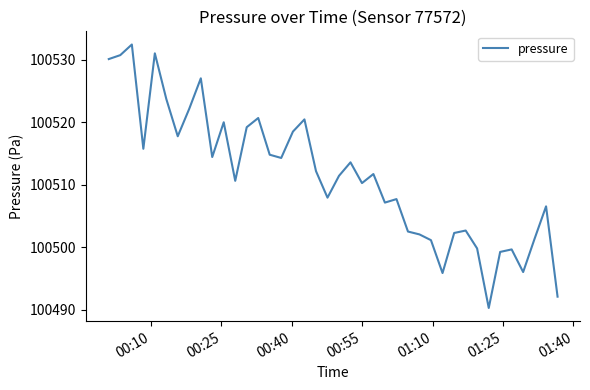

True or false: there are more than 2 points higher than both neighbors.

True